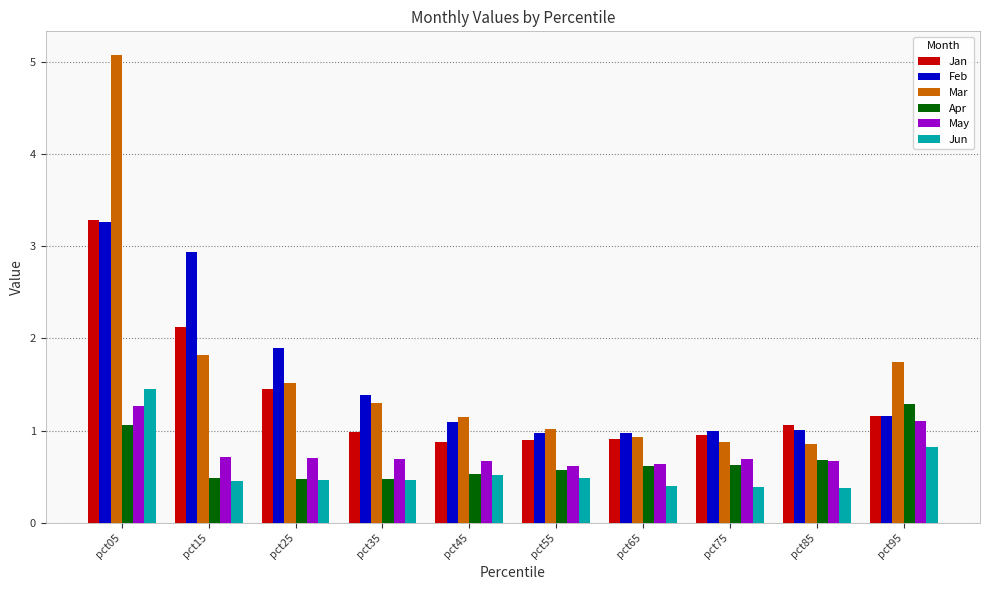

What is the difference between the highest and lowest values at pct25?

1.4